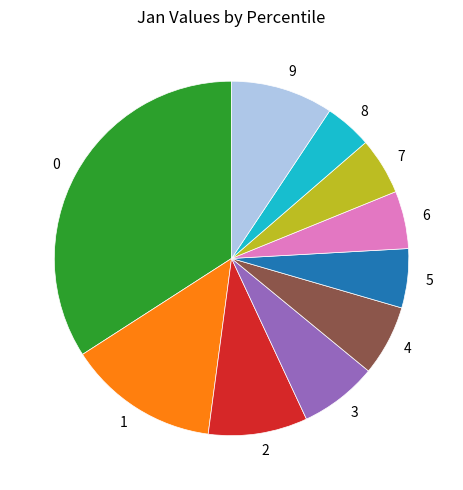

Is there a majority slice in this chart?

No